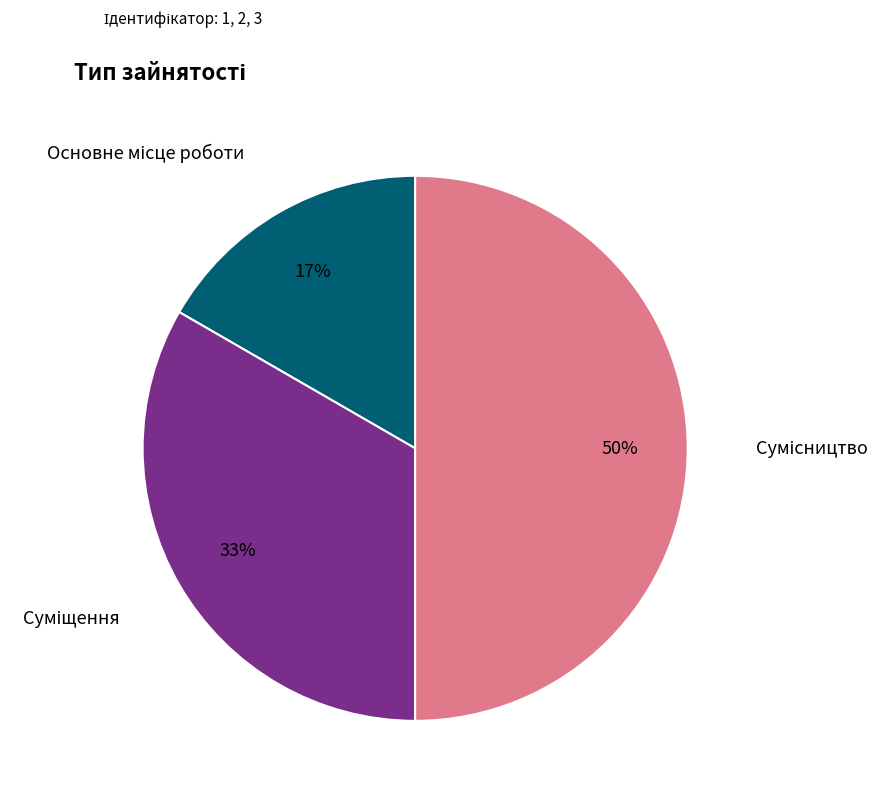

To the nearest percent, what is the difference between the largest and smallest slice percentages?

33%